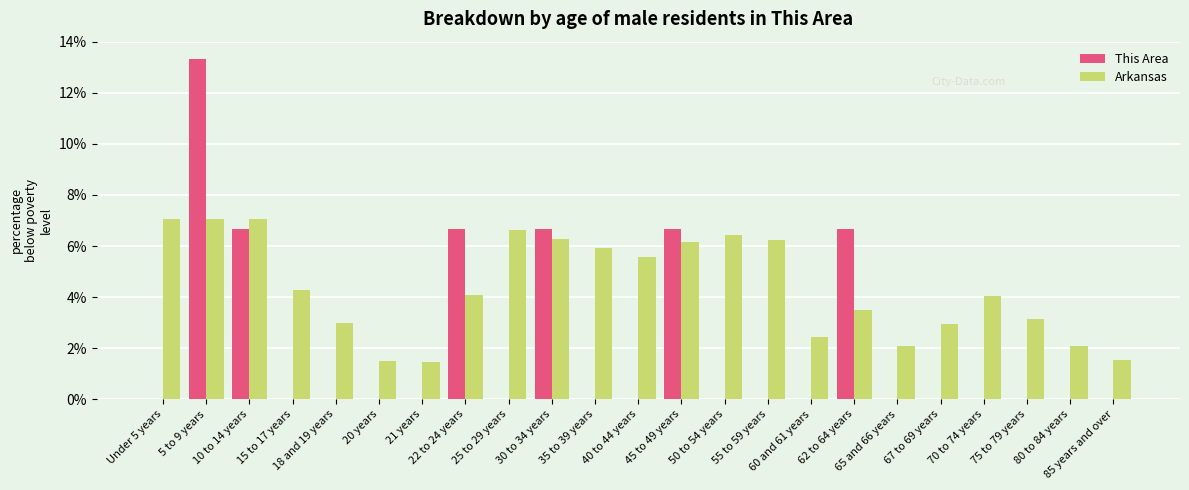

What is the maximum value shown in the chart?

13.3